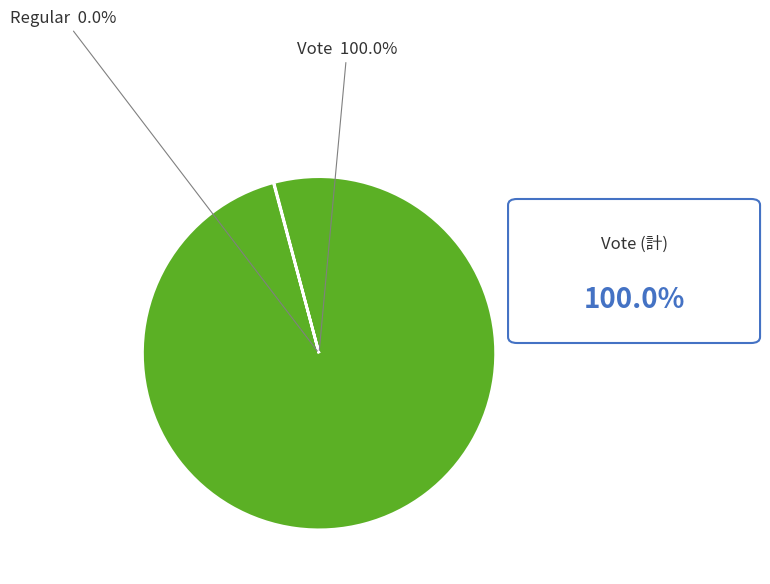

Combined, do Regular and Vote account for over 50%?

Yes